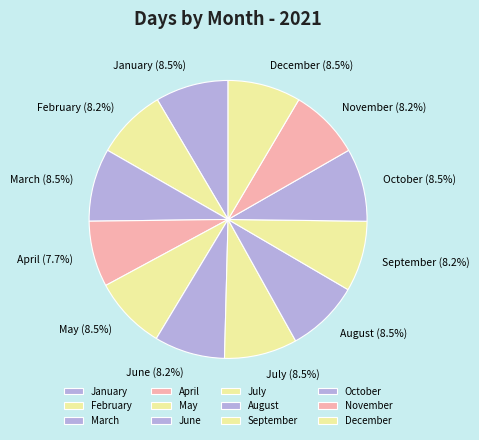

Which slice is the smallest?

April